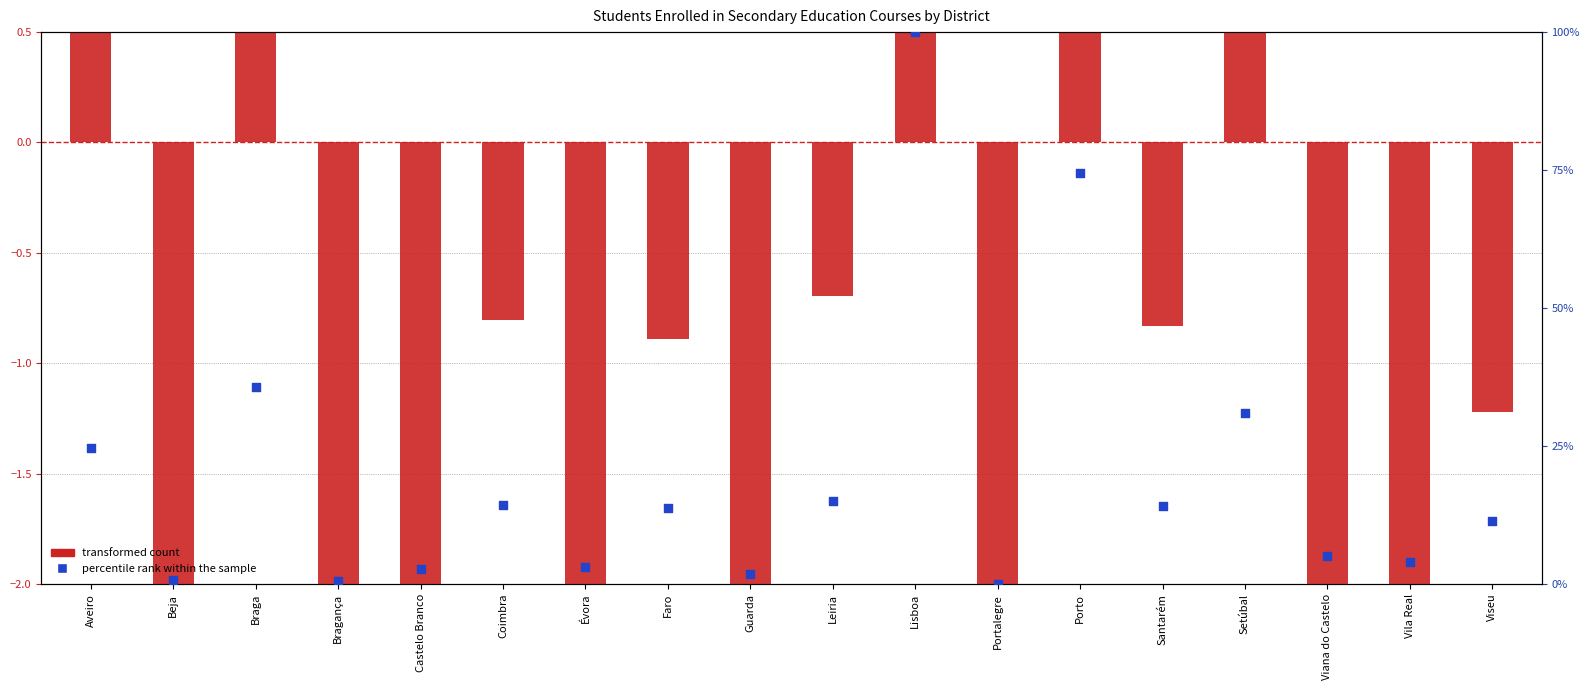

Which series has the largest Y range (max minus min)?

percentile rank within the sample